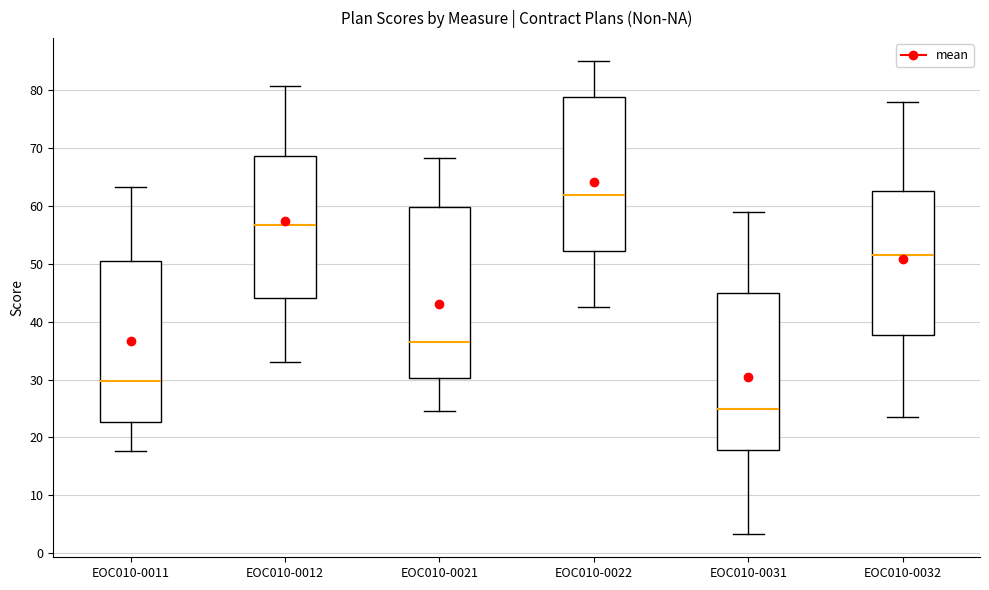

Which box's median line is the highest?

EOC010-0022